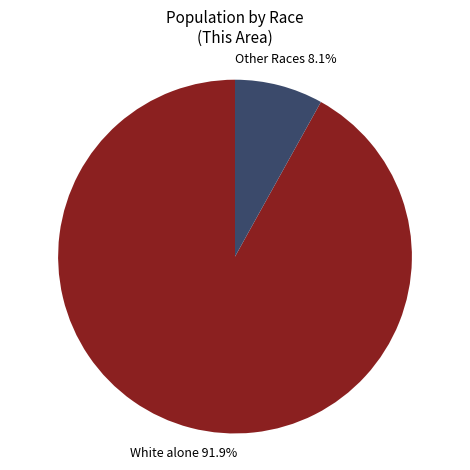

Does White alone represent more than half of the total?

Yes